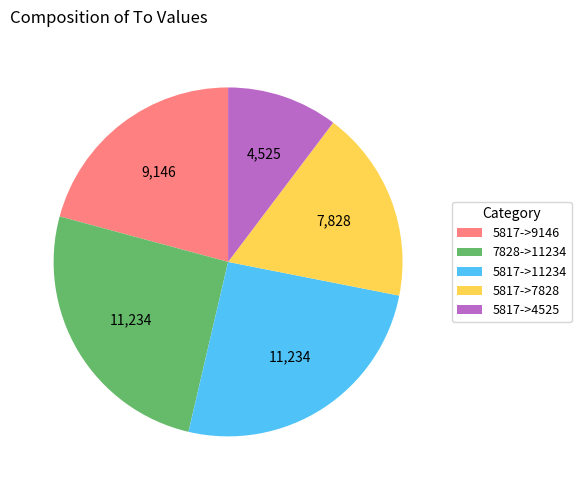

What is the ratio of the value at 5817->7828 to the value at 5817->4525?

1.7